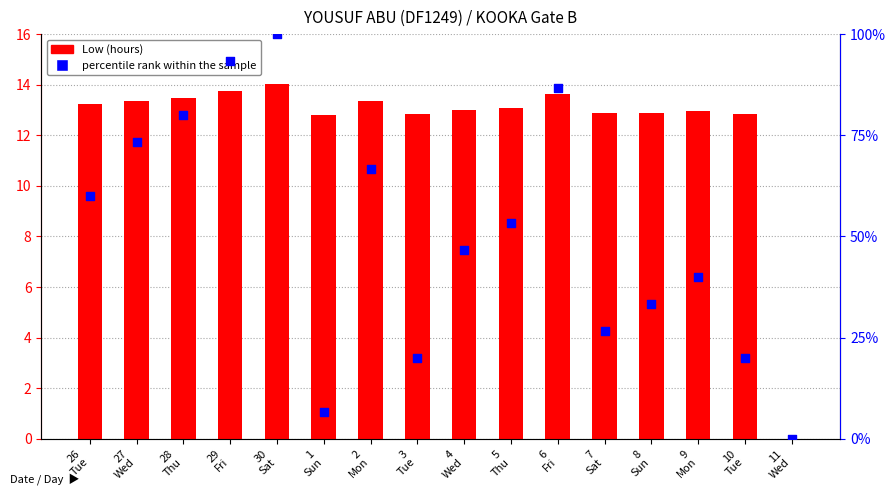

What is the total value across all series at 2
Mon?

80.0